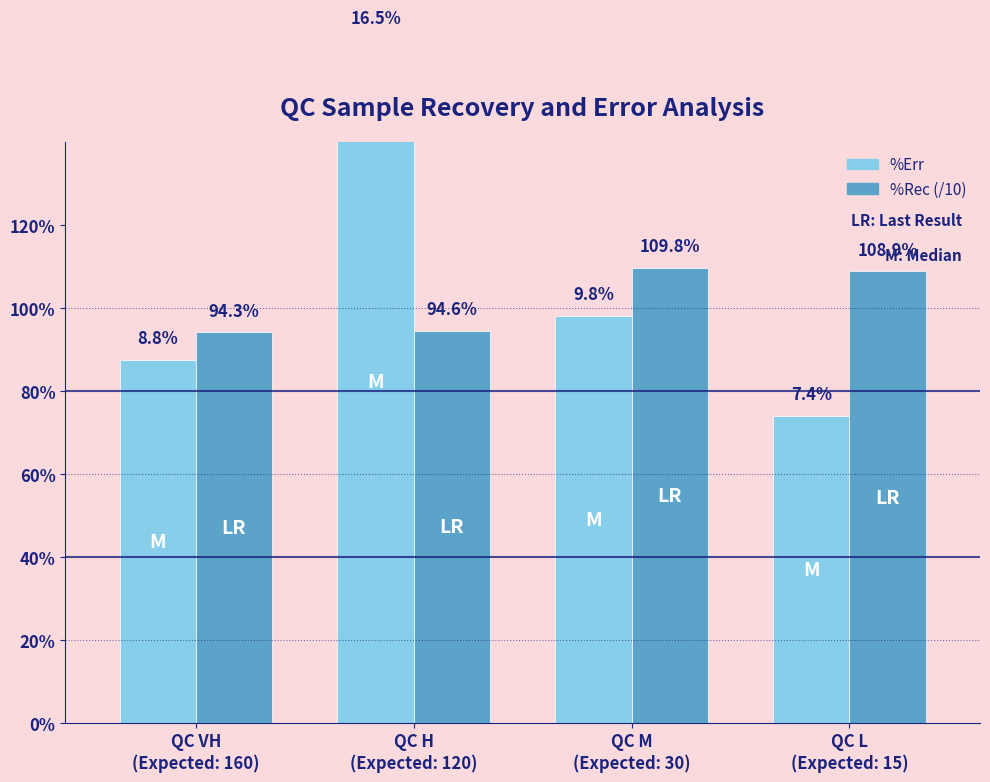

What is the difference between the %Rec (/10) values at QC L
(Expected: 15) and QC VH
(Expected: 160)?

1.5